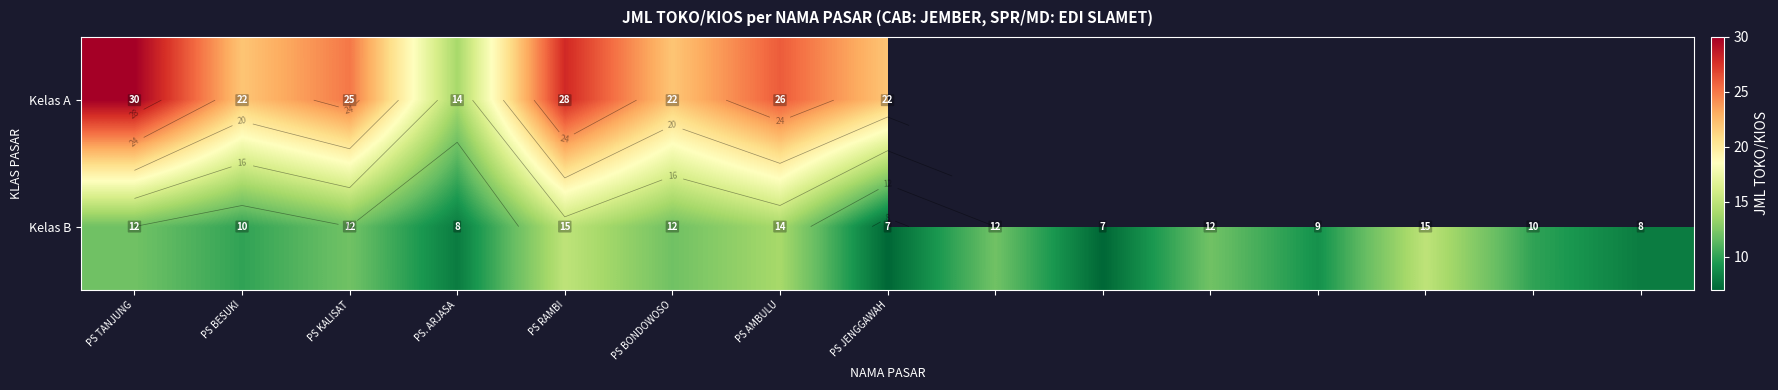

The Kelas A series shows 25.0 at PS KALISAT. True or false?

True